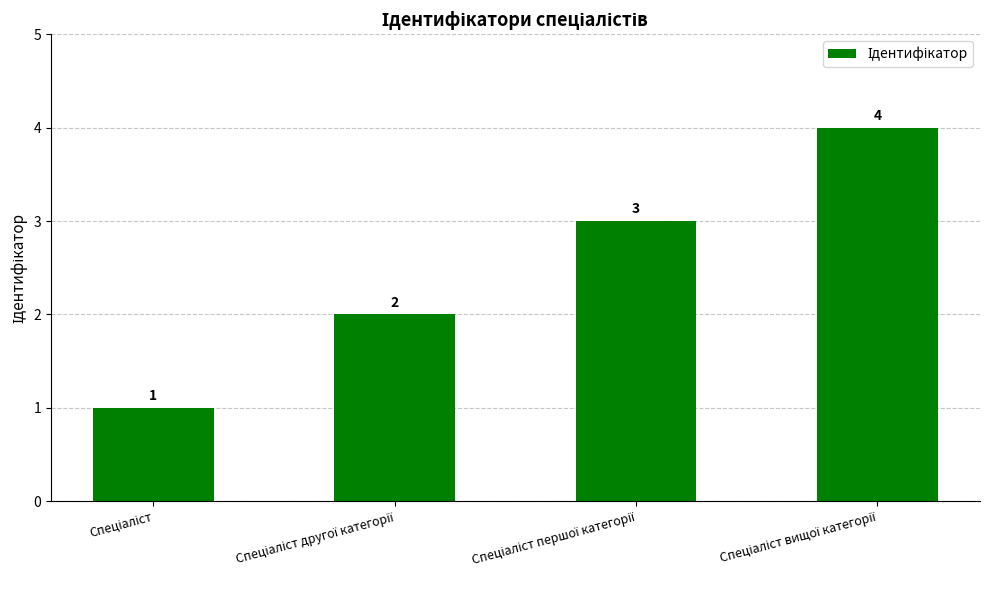

What is the difference between the maximum and minimum values?

3